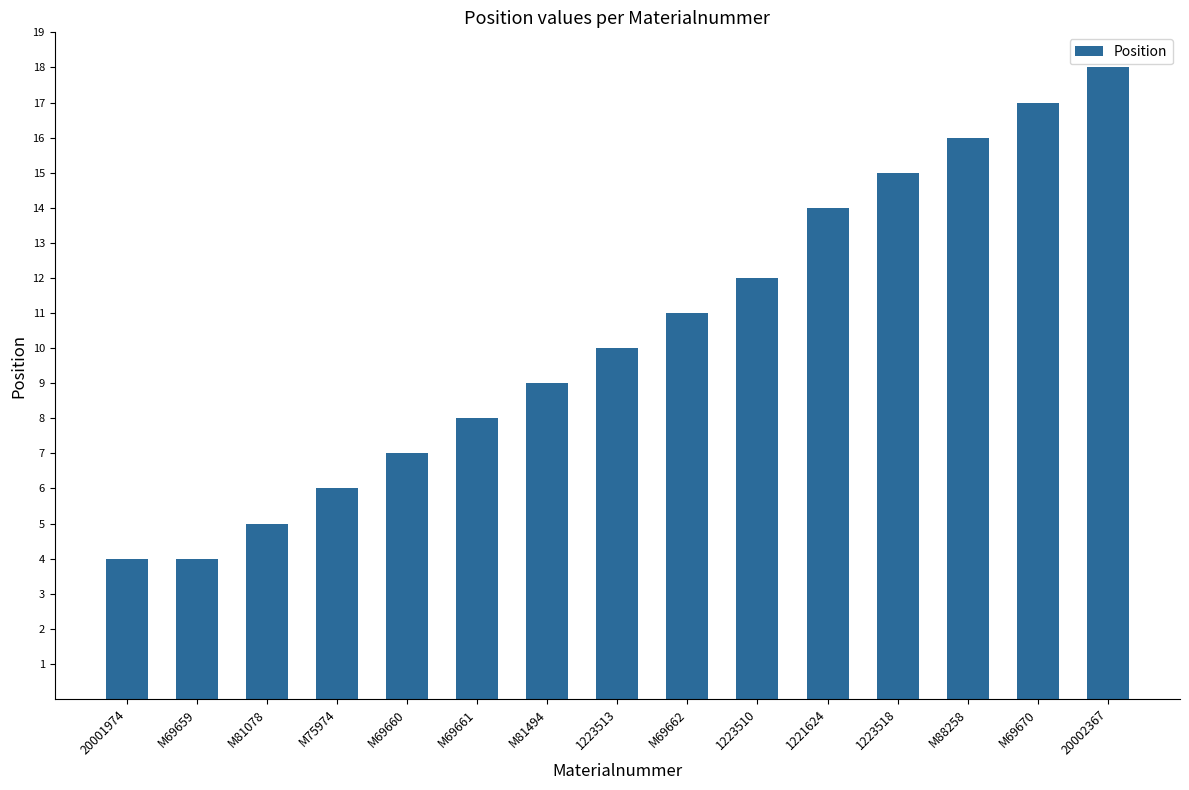

How many values are below 10?

7